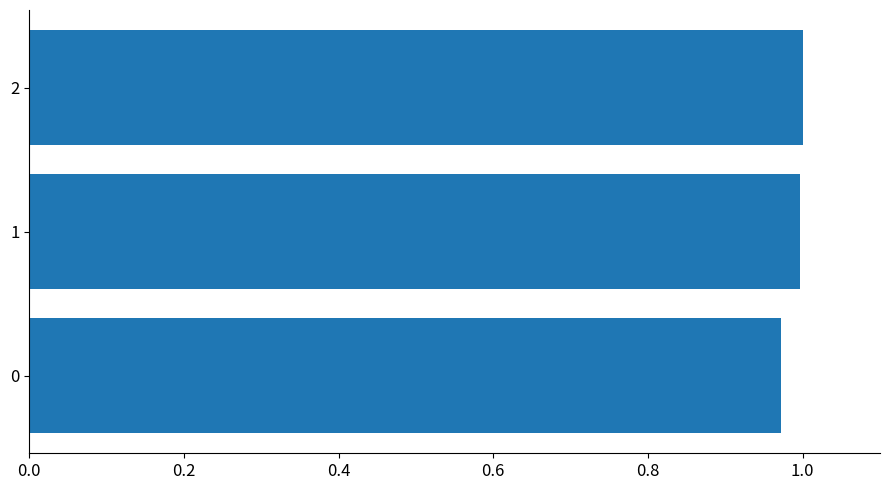

How many bars are there in total?

3